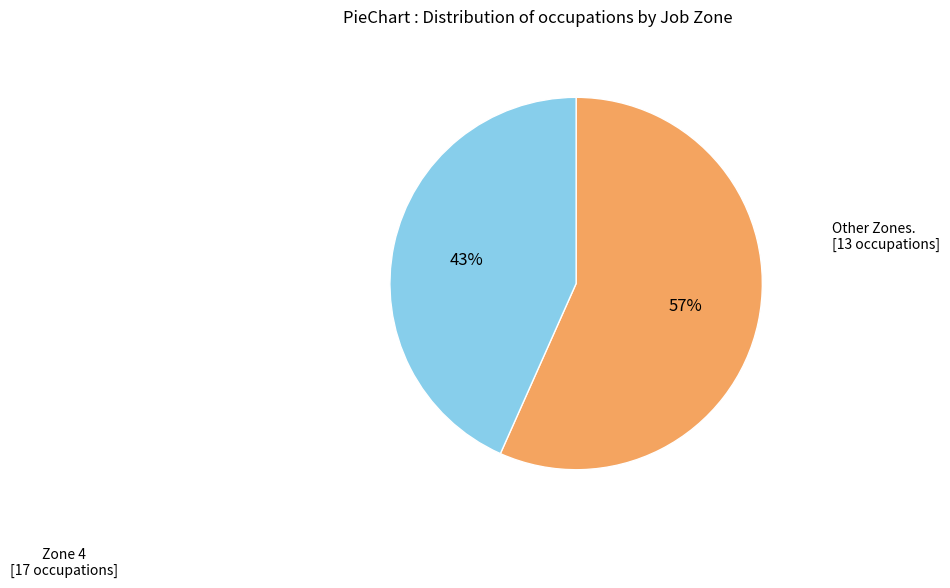

To the nearest percent, what is the average slice percentage?

50%